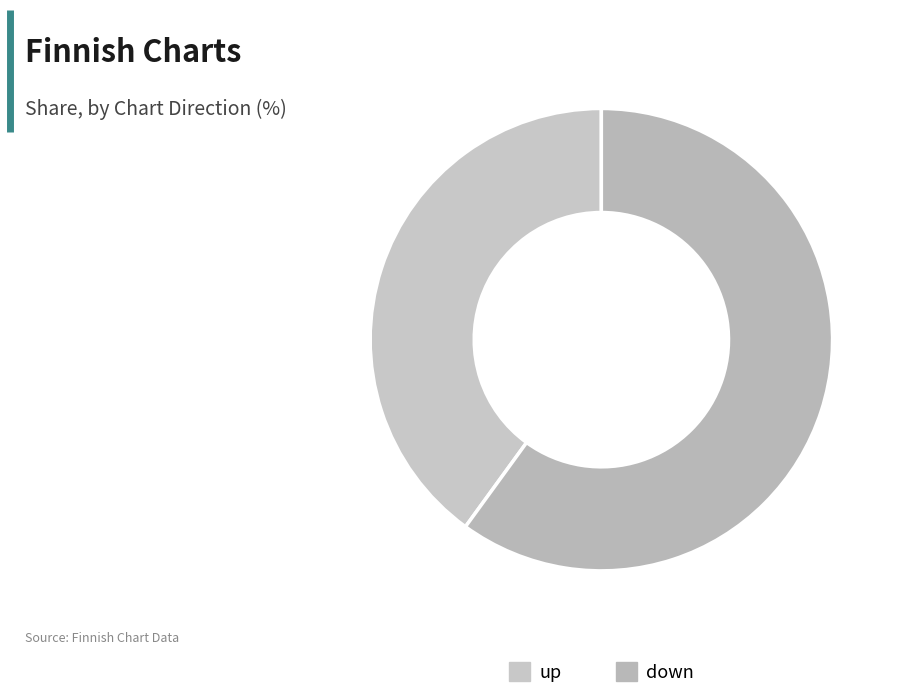

Which slice is the largest?

down